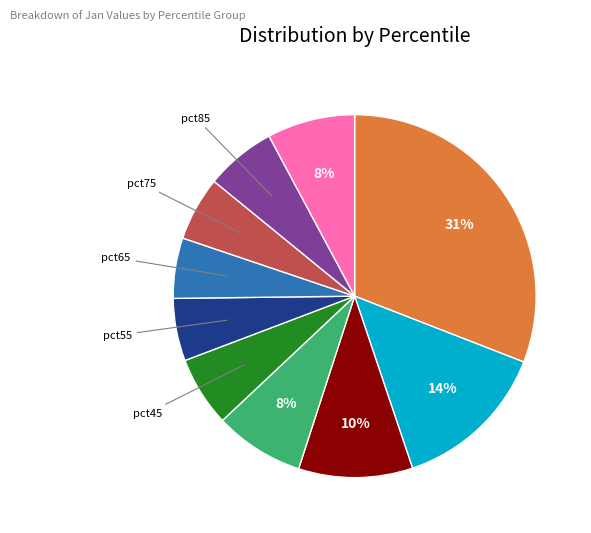

Does any single category account for the majority?

No